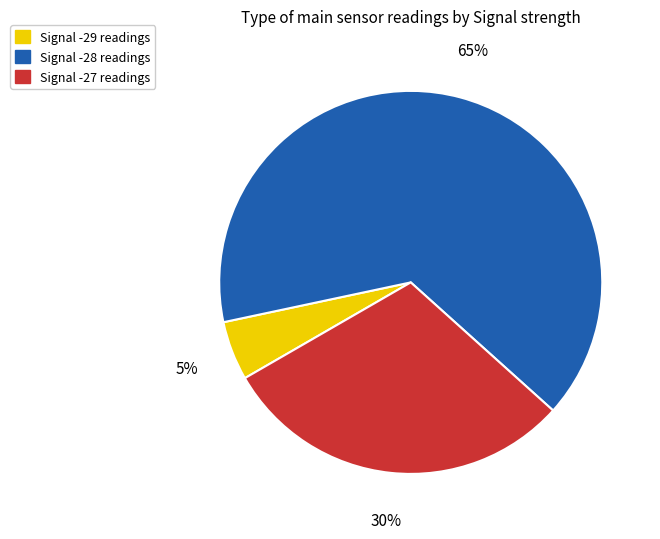

Rank the categories by value from highest to lowest.

Signal -28 readings, Signal -27 readings, Signal -29 readings